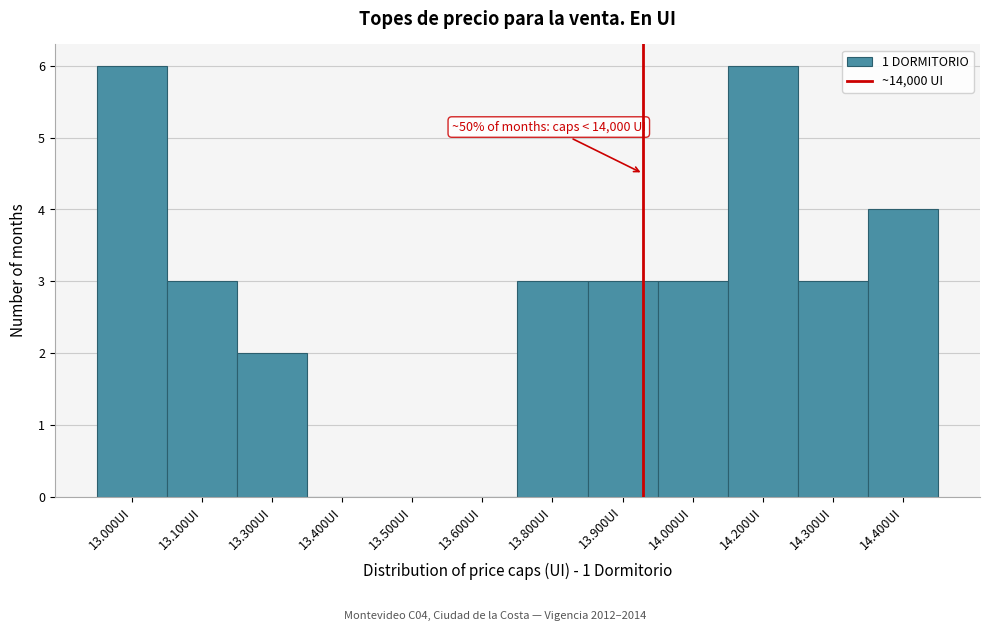

Reading right to left, what are all the values shown in this chart?

14.400UI=4	14.300UI=3	14.200UI=6	14.000UI=3	13.900UI=3	13.800UI=3	13.600UI=0	13.500UI=0	13.400UI=0	13.300UI=2	13.100UI=3	13.000UI=6